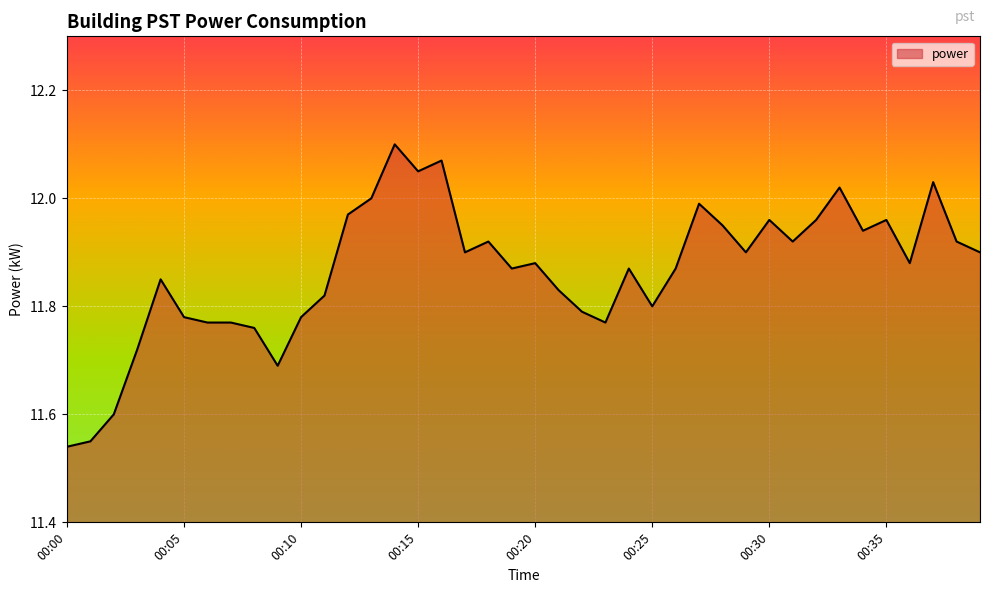

What is the difference between the maximum and minimum values?

0.6